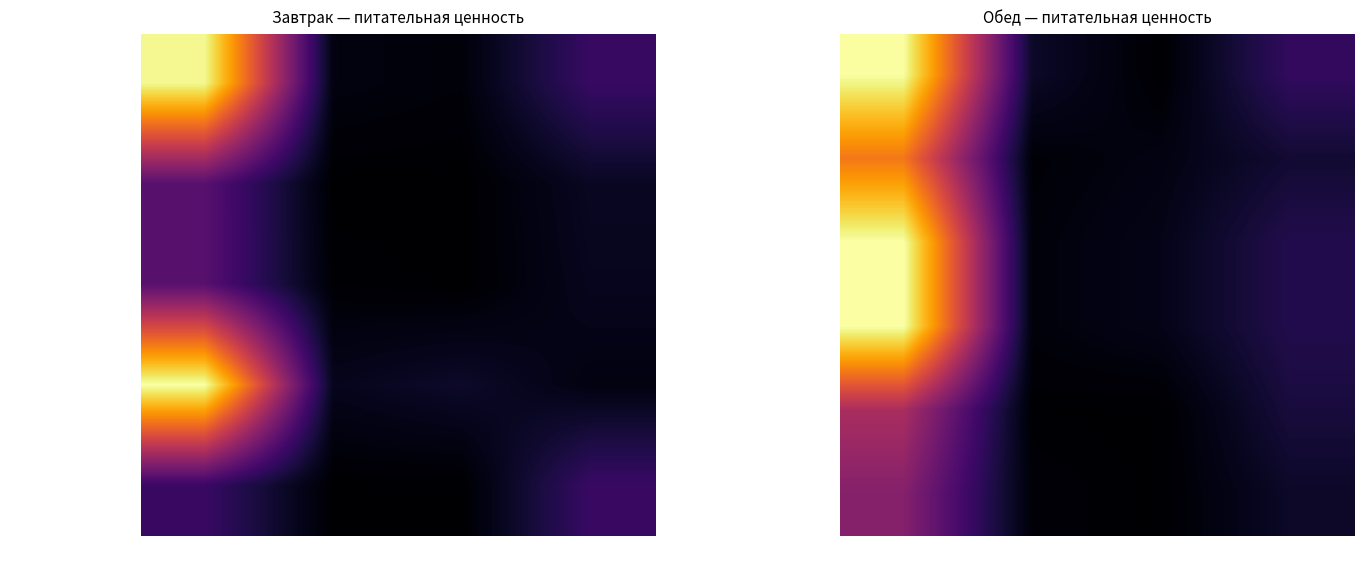

Which category has the highest value across all series?

Калорийность